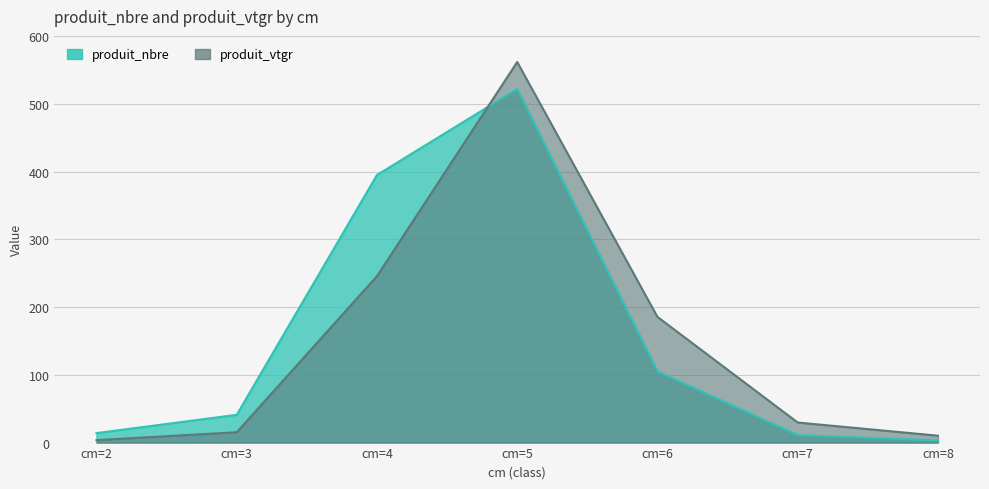

What is the highest value of the produit_vtgr series?

561.8